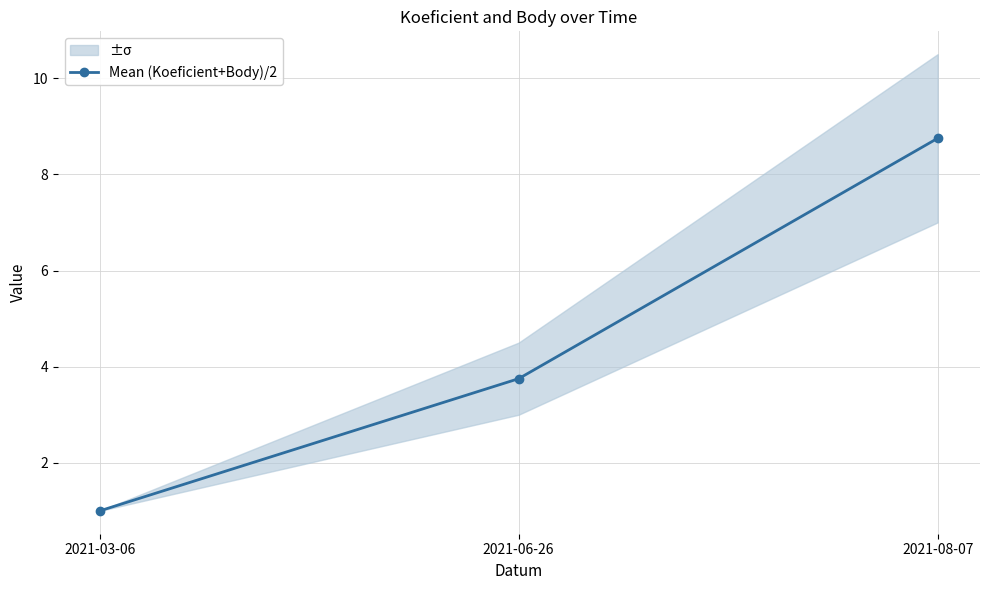

Reading left to right, what are all the values shown in this chart?

1.0	3.8	8.8